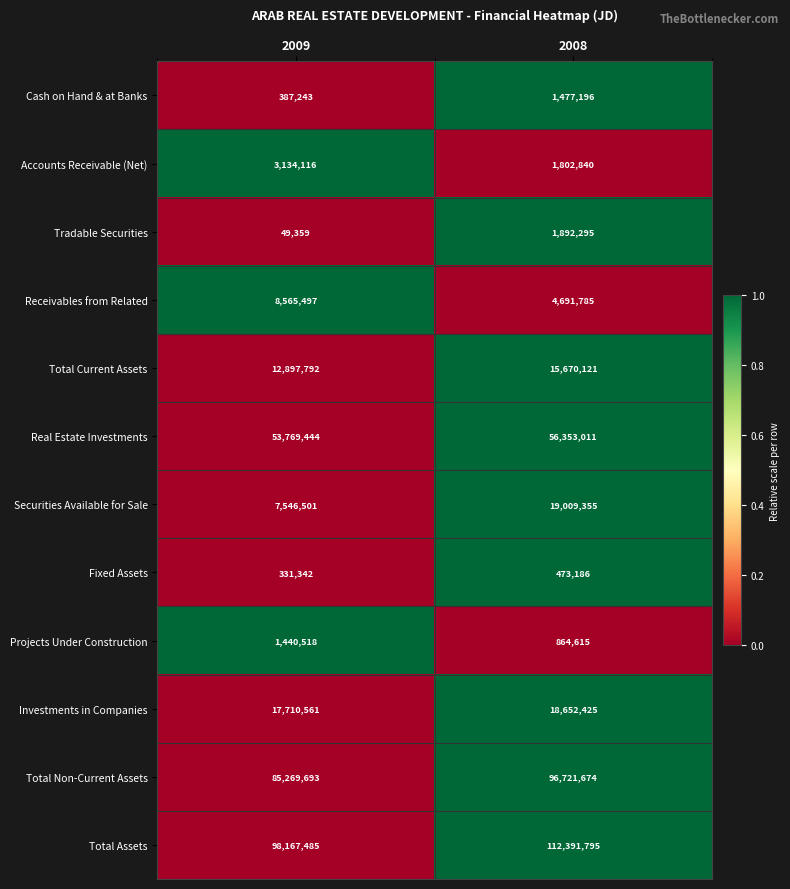

Which label corresponds to the smallest value in the chart?

2009